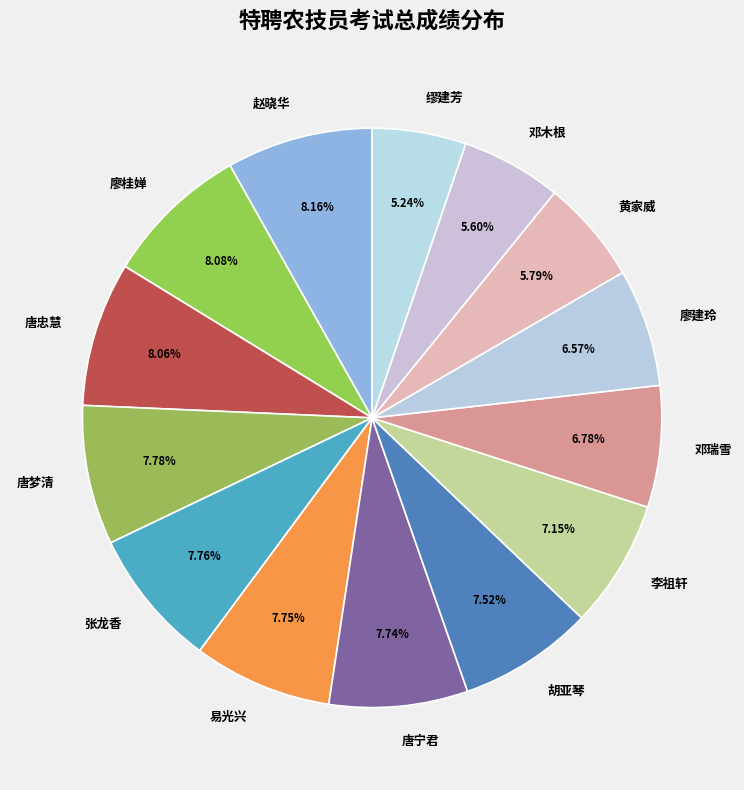

How many segments does this pie chart have?

14